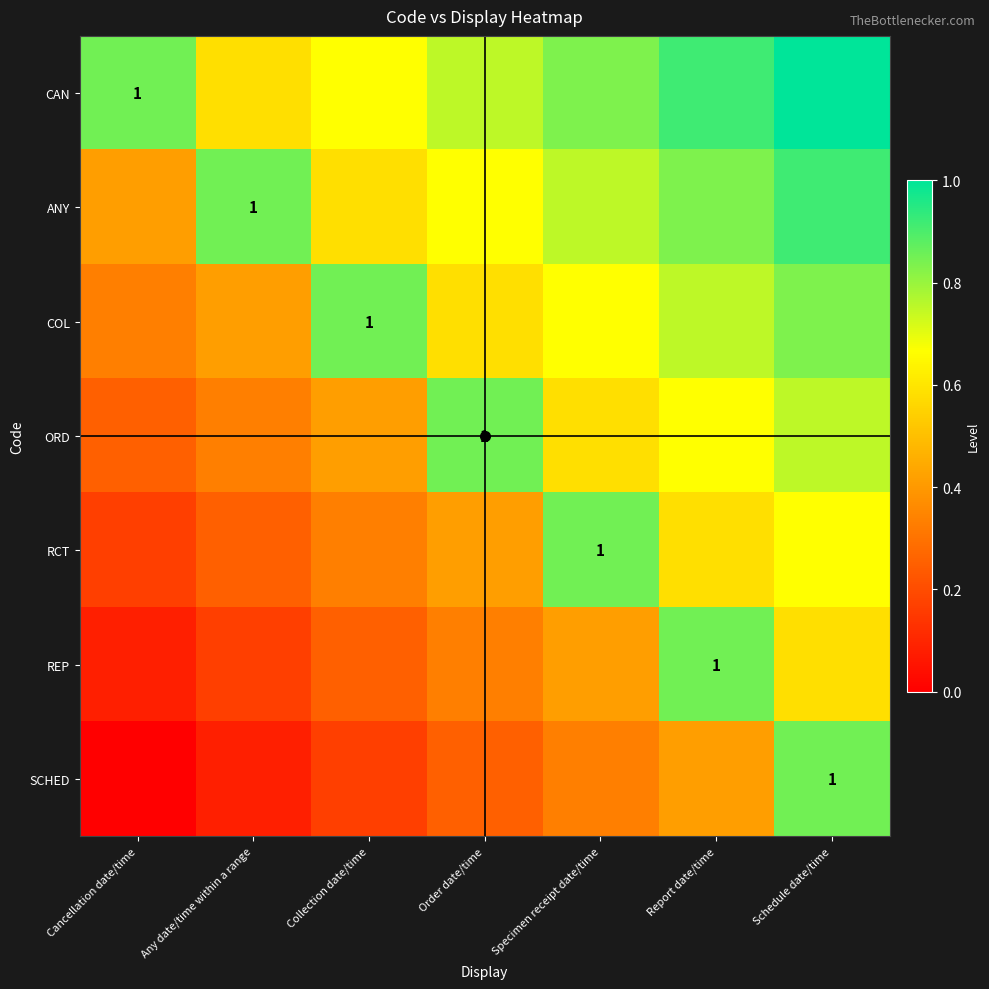

What is the sum of the CAN values at Specimen receipt date/time and Order date/time?

1.6